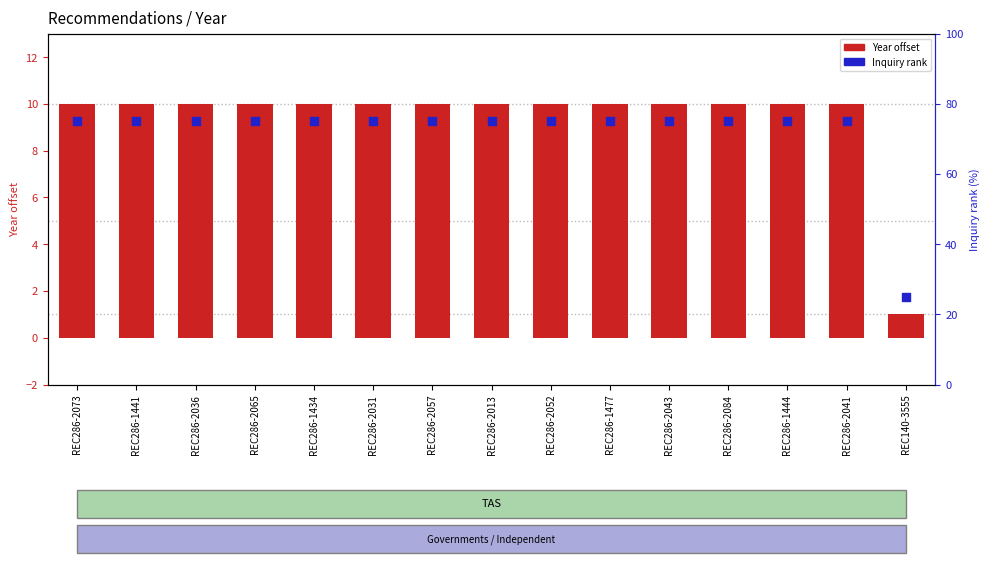

At which category is the sum across all series the highest?

REC286-2073